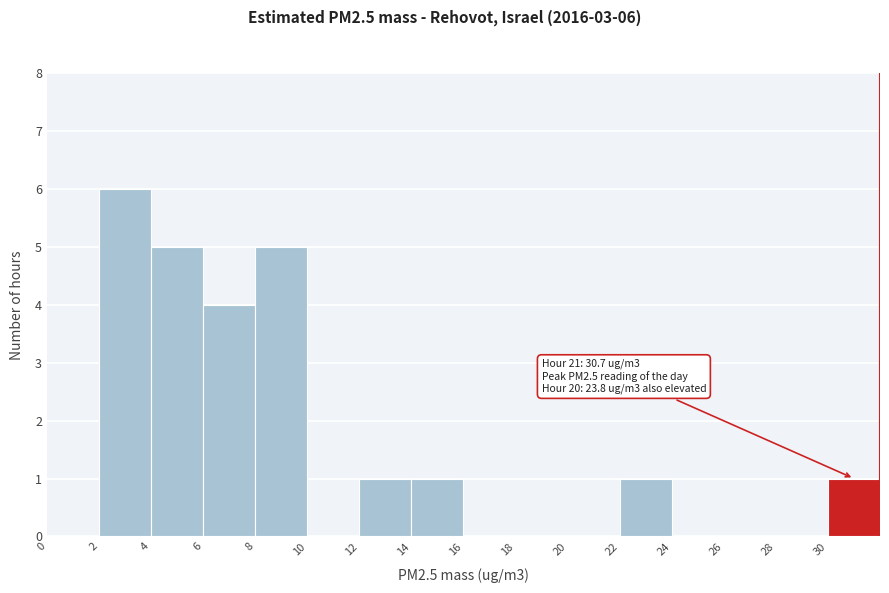

Which range on the x-axis has the tallest bar?

2 to 4